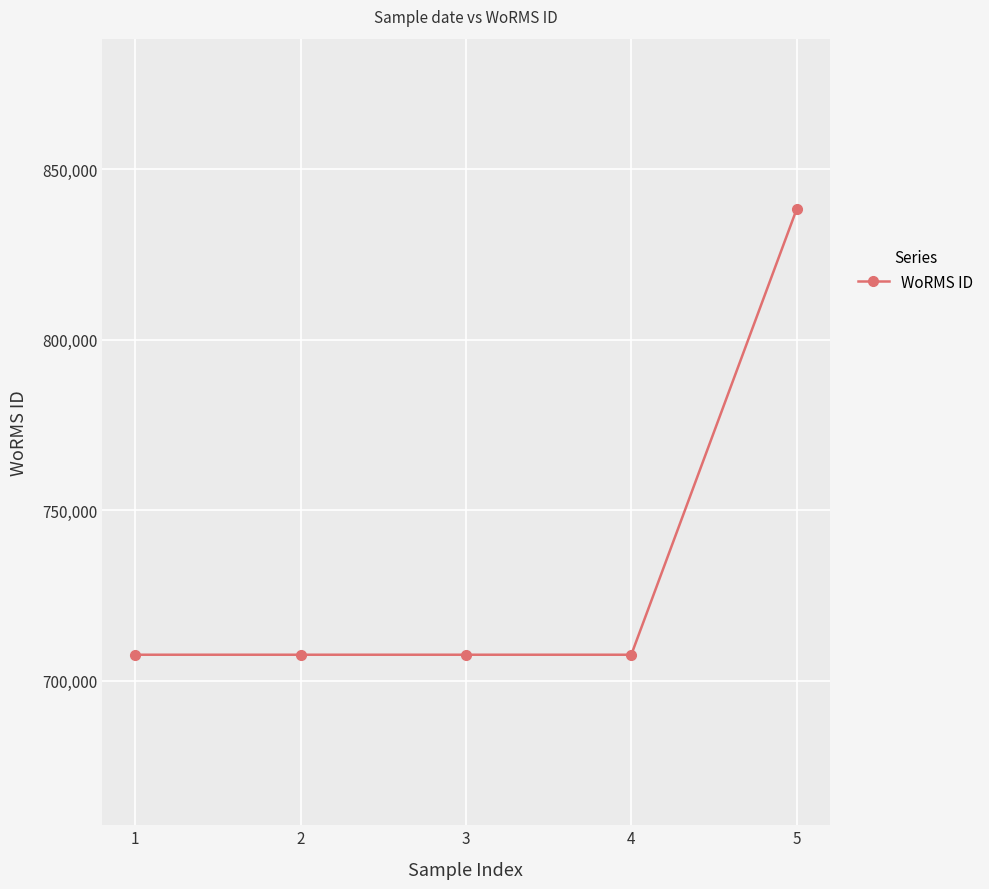

How many lines are shown in the chart?

1